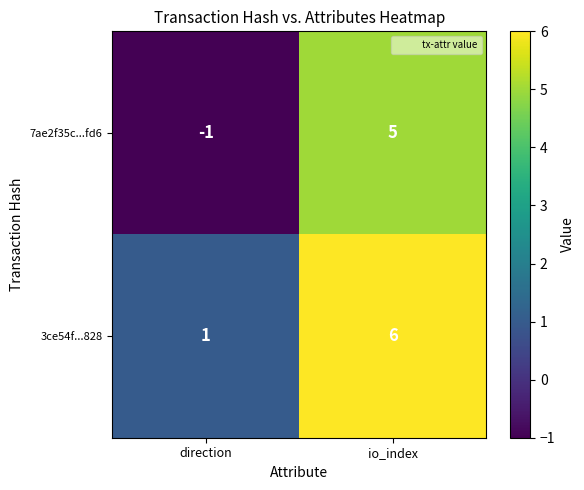

Reading left to right, list all the values displayed in this chart.

7ae2f35c...fd6: -1	5
3ce54f...828: 1	6